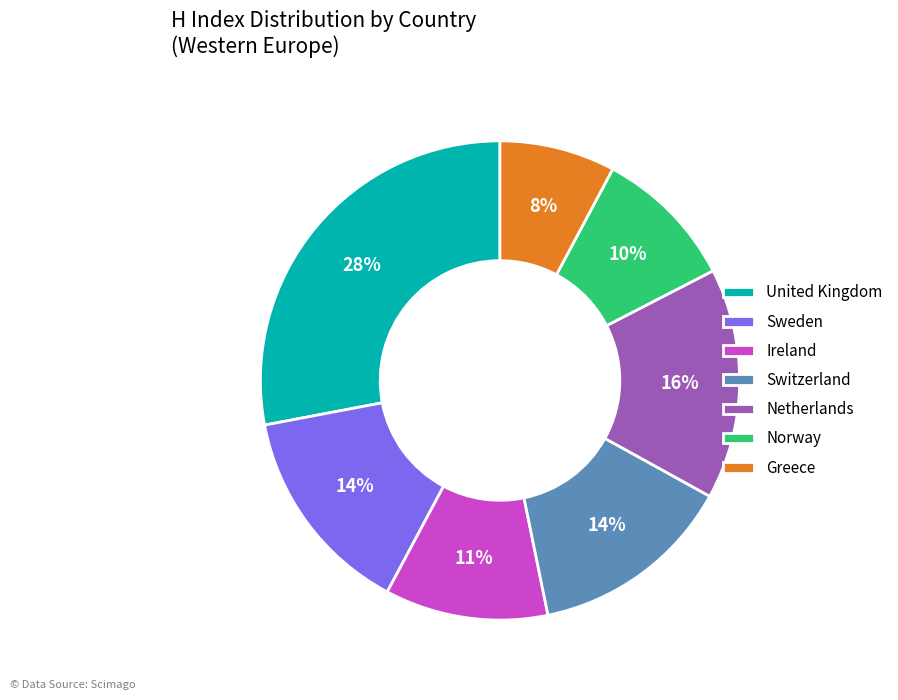

What is the largest slice in the pie chart?

United Kingdom